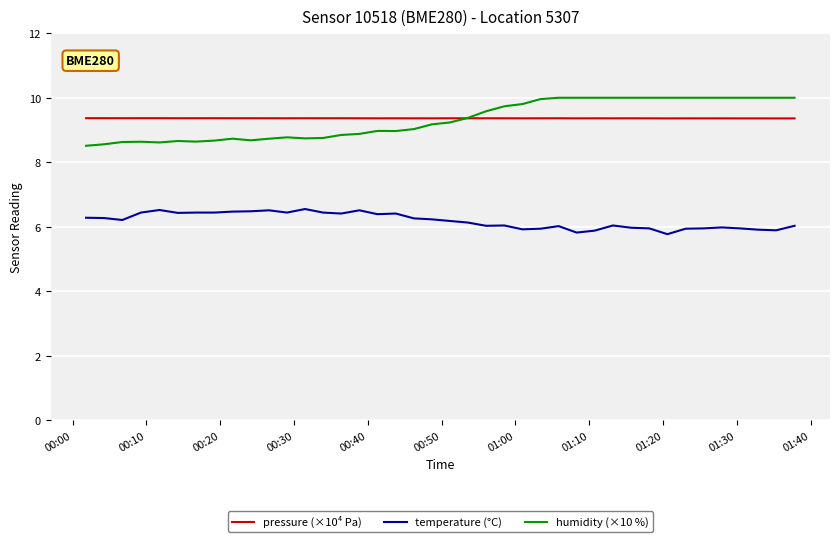

Which series has the widest spread of values?

humidity (×10 %)